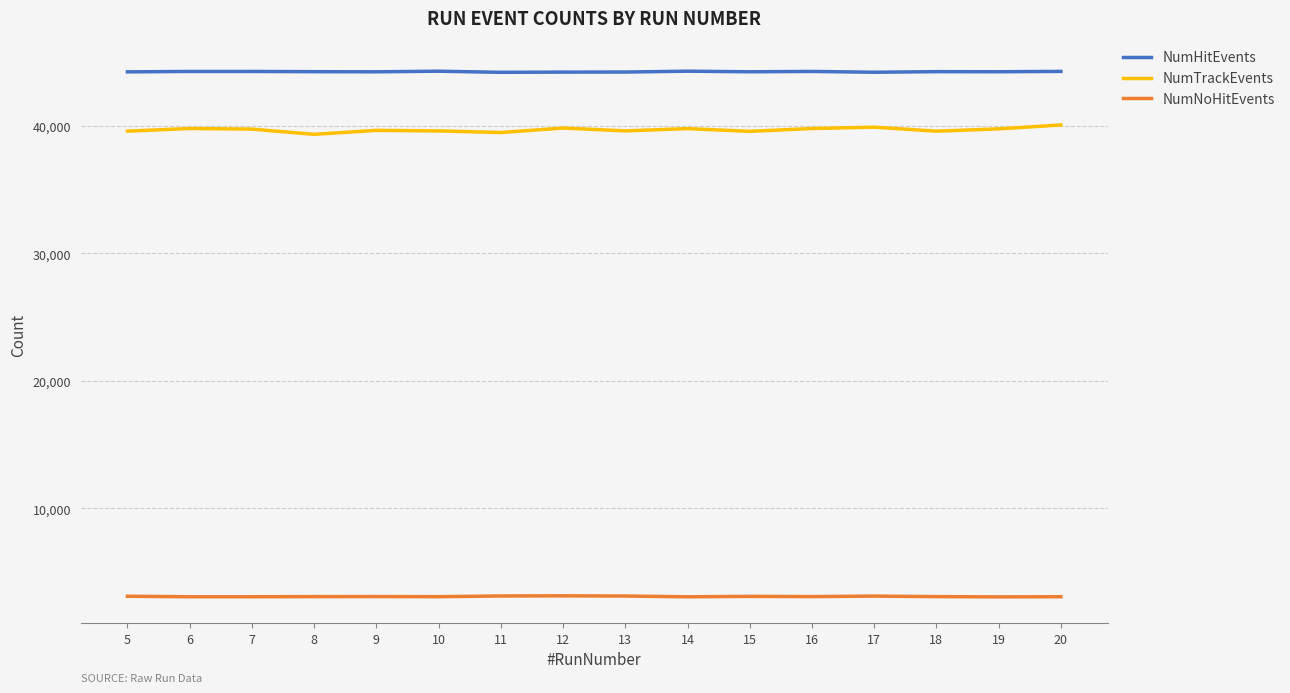

In NumNoHitEvents, how many points are higher than both neighbors (excluding endpoints)?

4